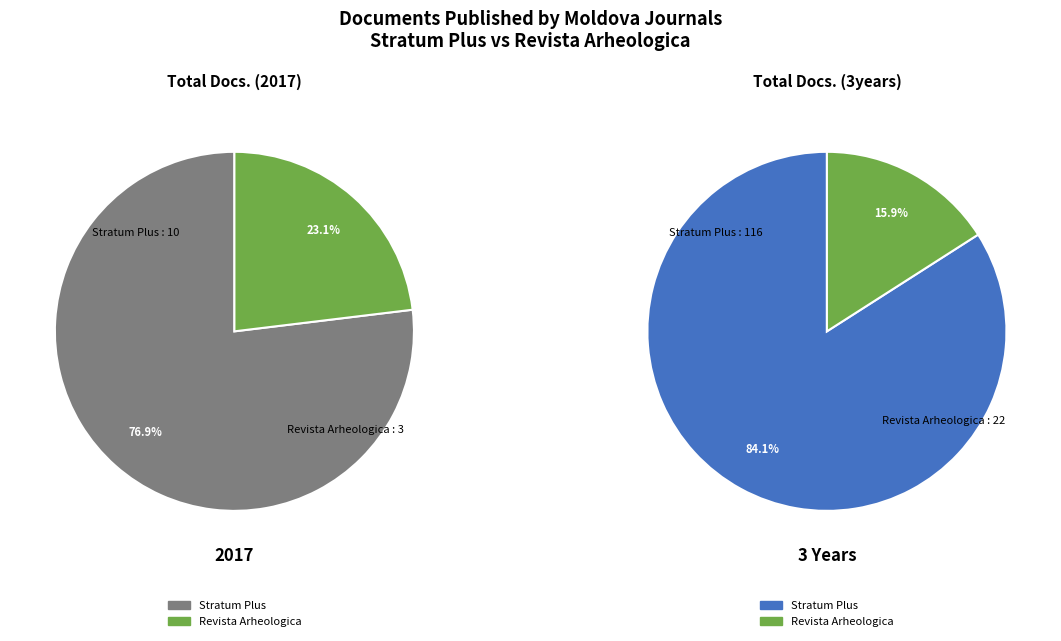

To the nearest percent, what is the combined percentage of Revista Arheologica and Stratum Plus?

100%